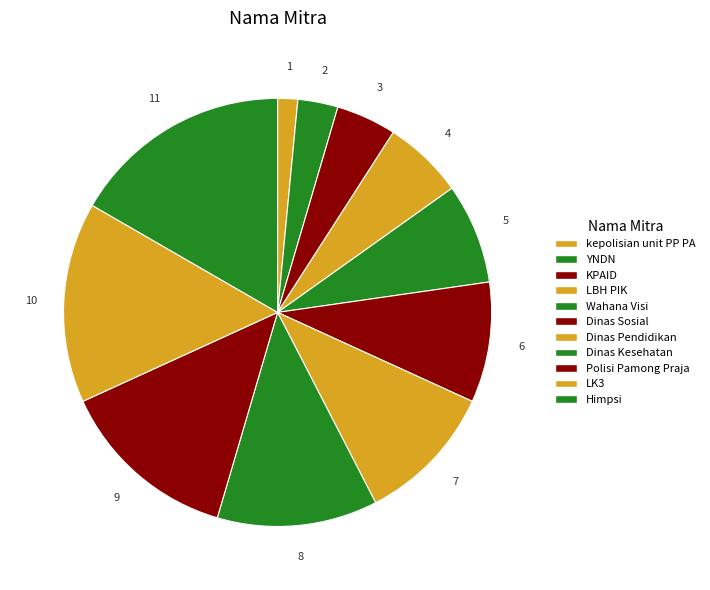

To the nearest percent, what is the difference between the YNDN and Polisi Pamong Praja slice percentages?

11%